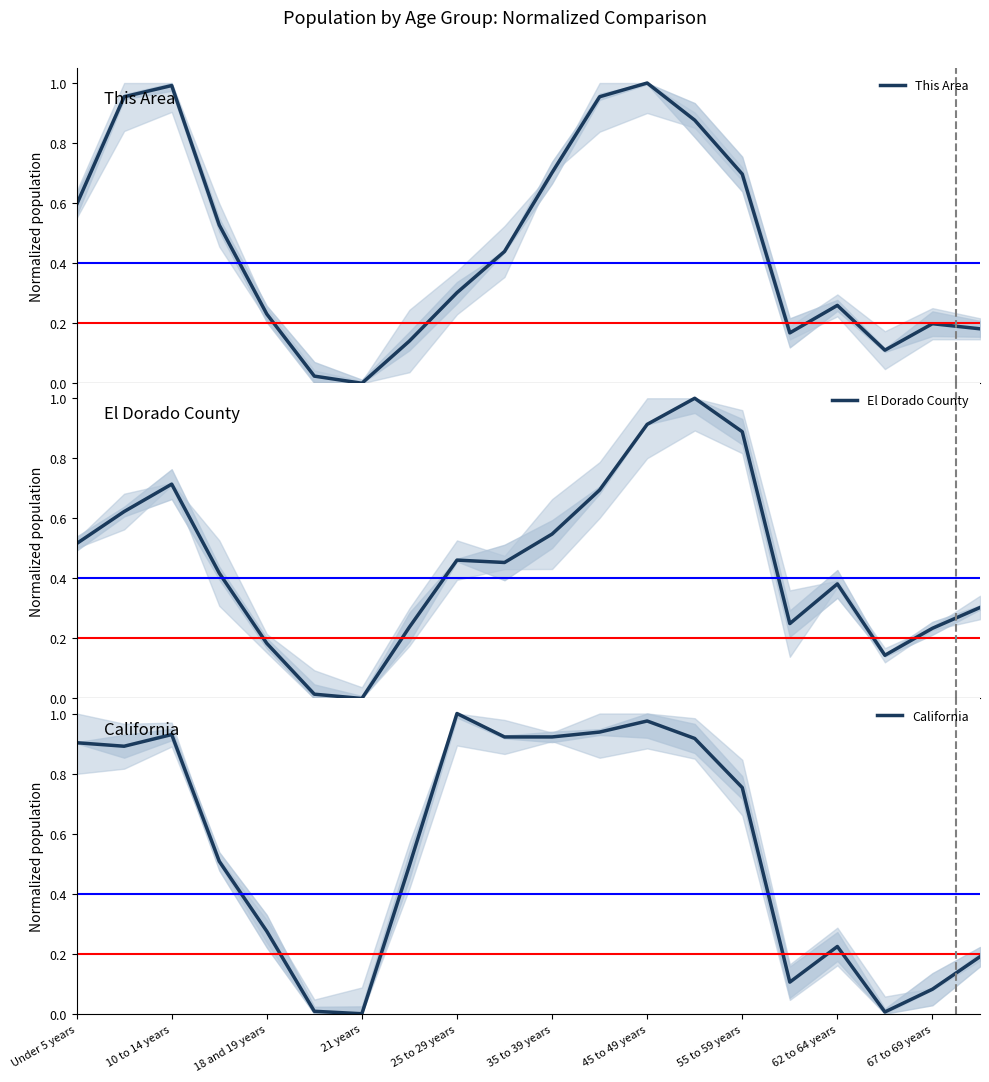

Is the value of California at 17 greater than the value of This Area at 14?

No